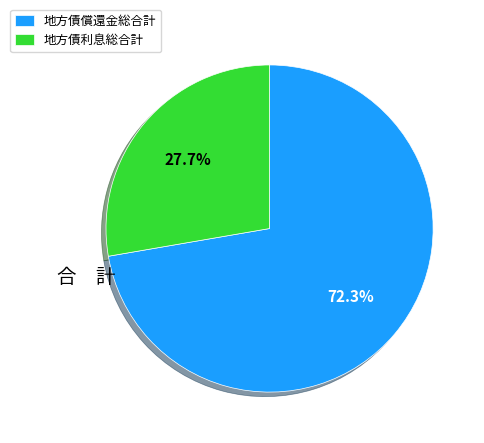

What is the majority slice?

地方債償還金総合計